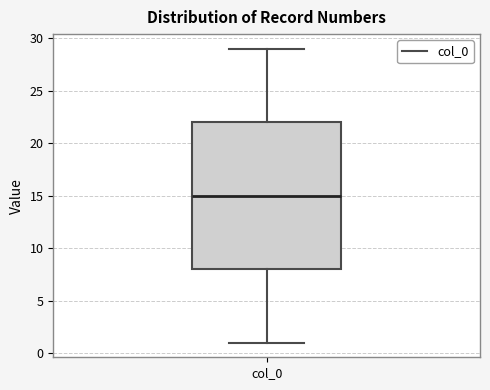

Read this box plot against the y-axis: the position of the median line, the range covered by the box, and the ends of both whiskers. The values are not printed on the chart, so give them approximately, as read against the axis.

median 15, box 8 to 22, whiskers 1 to 29